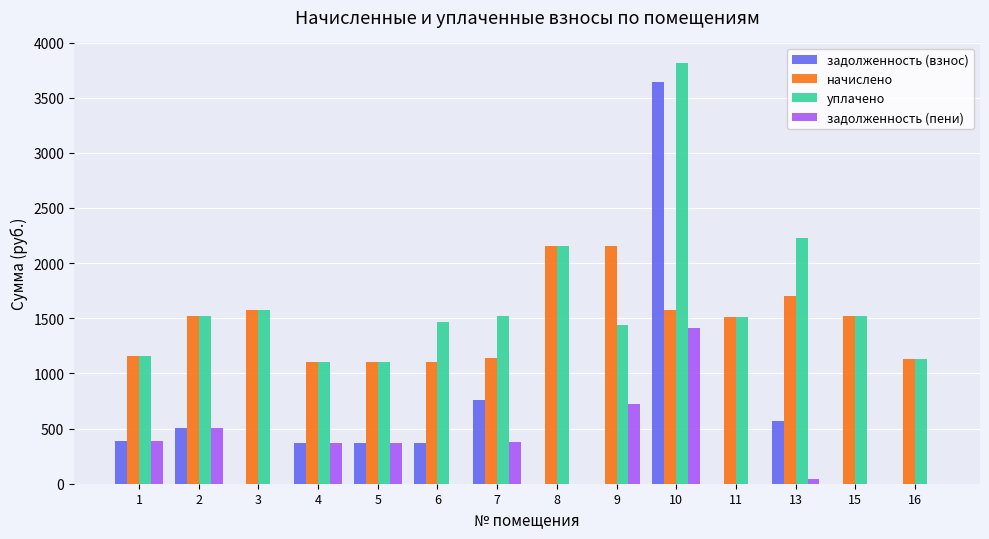

What is the total value across all series at 15?

3035.5